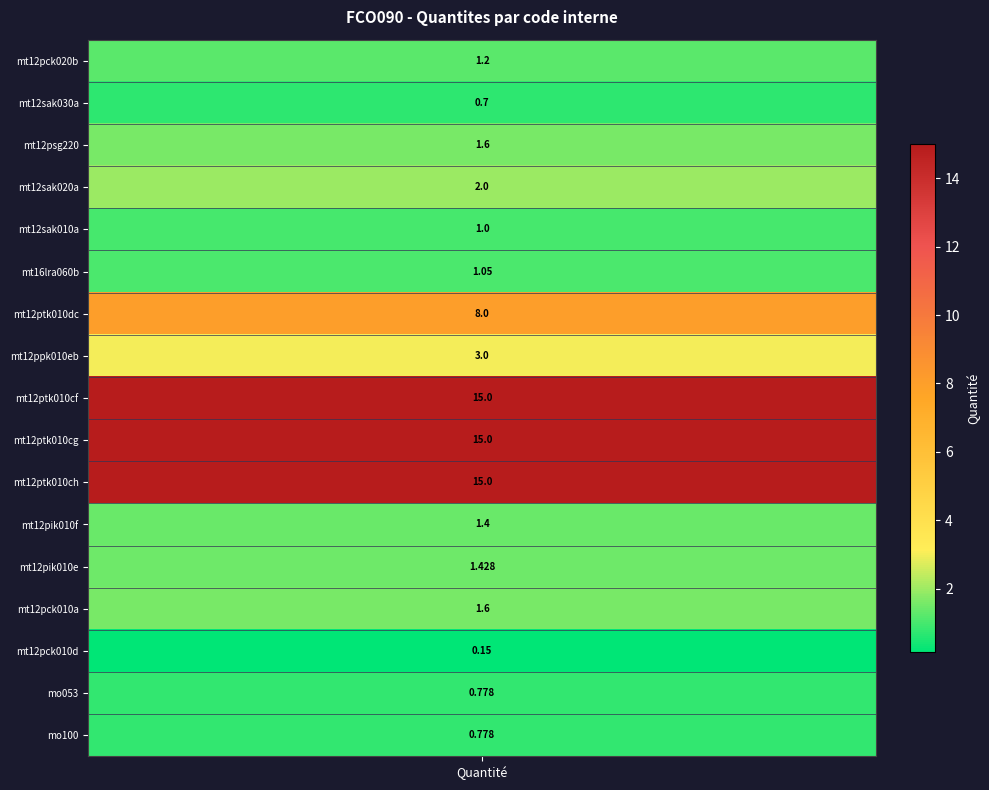

What is the average value?

4.1